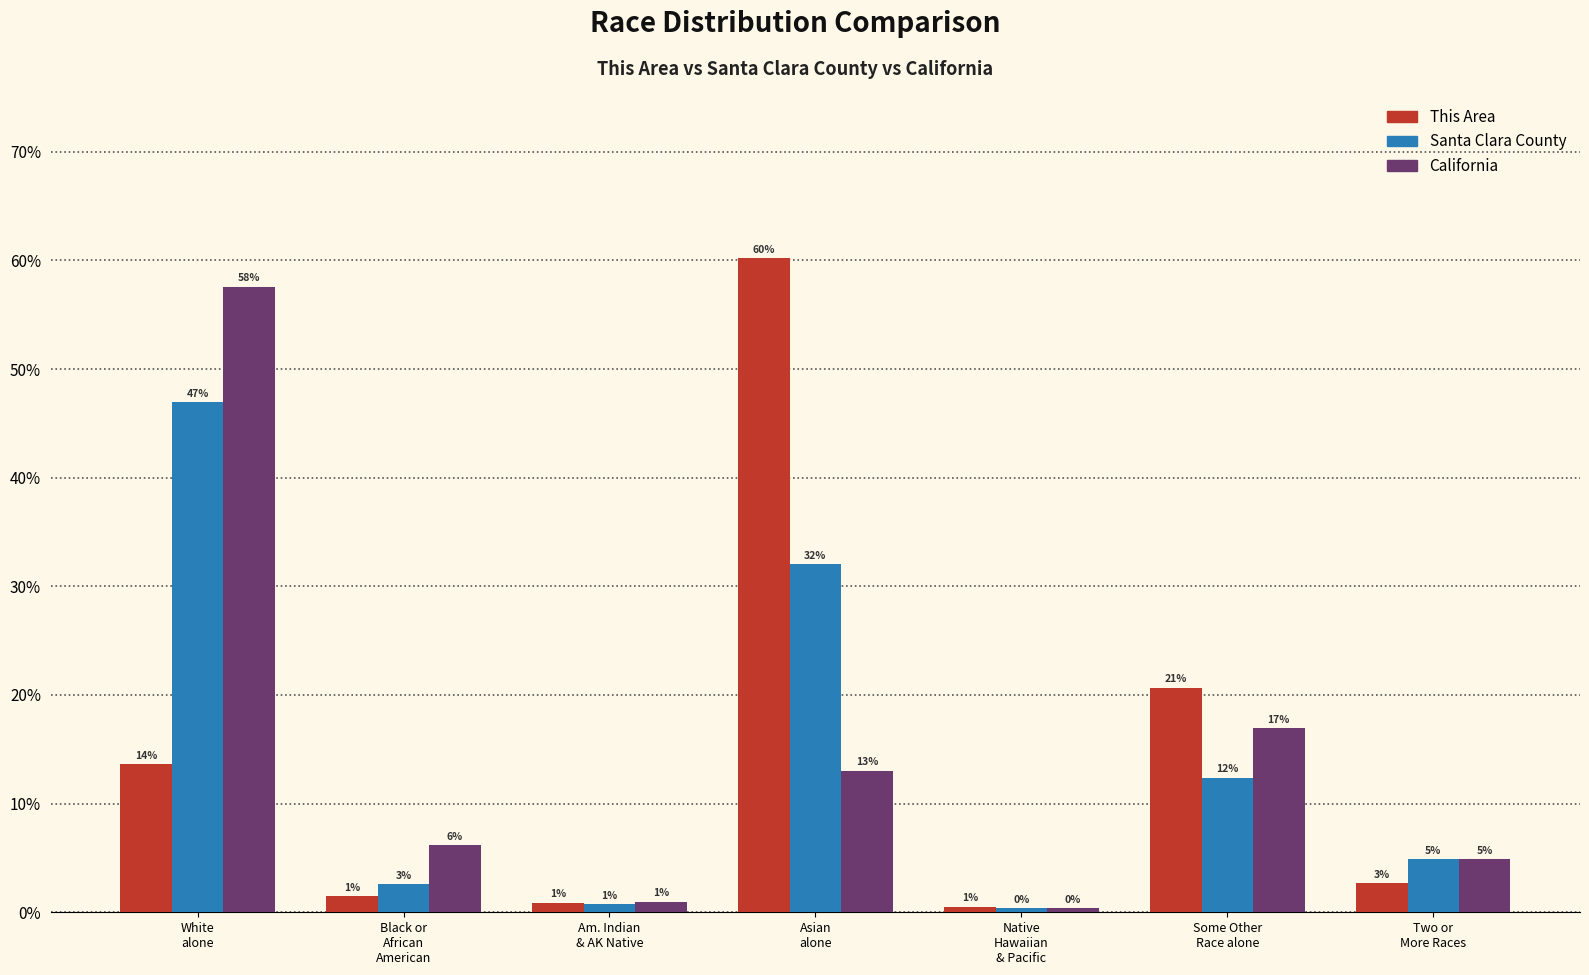

Are the bars horizontal?

No